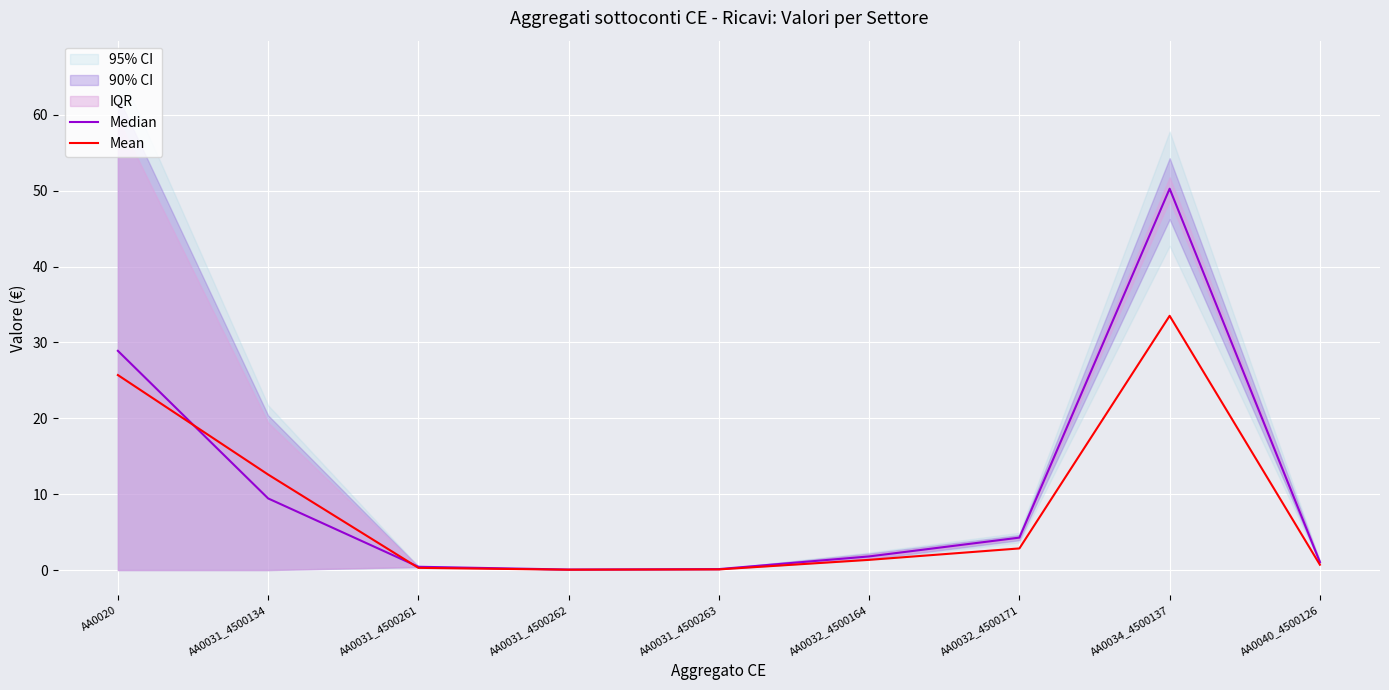

In Mean, how many points are higher than both neighbors (excluding endpoints)?

1